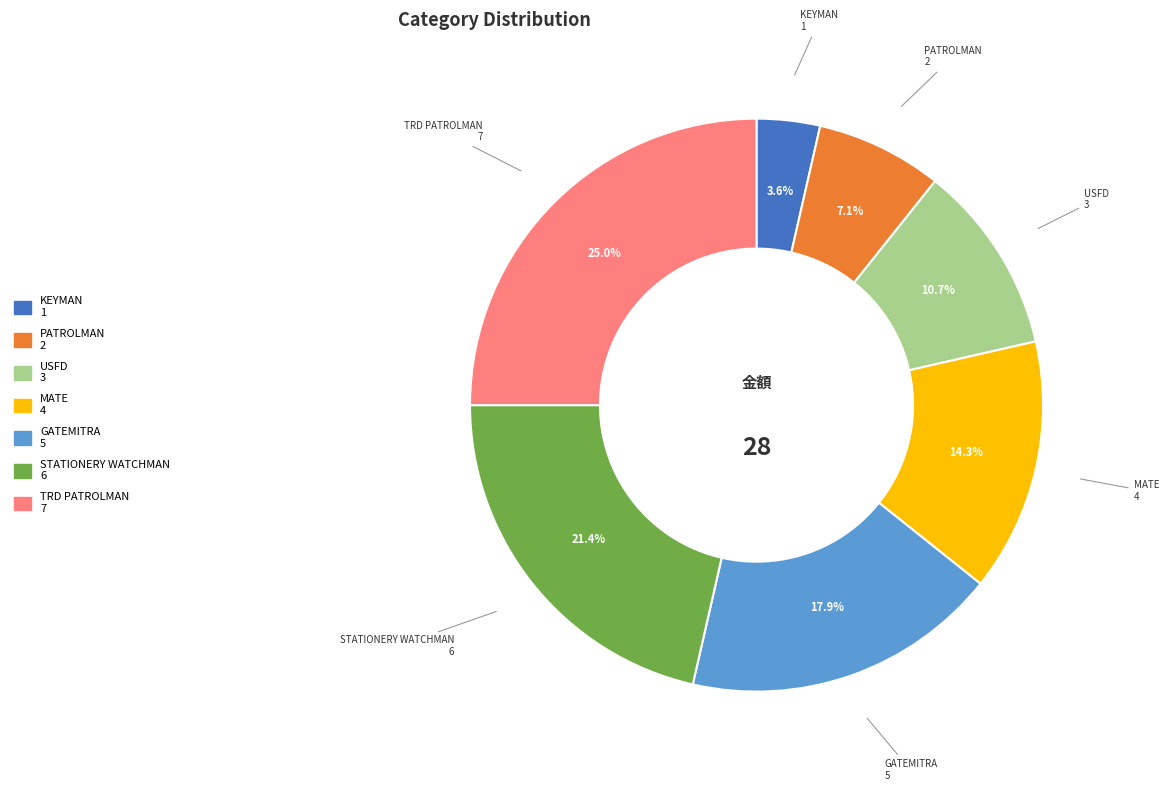

Is there a majority slice in this chart?

No